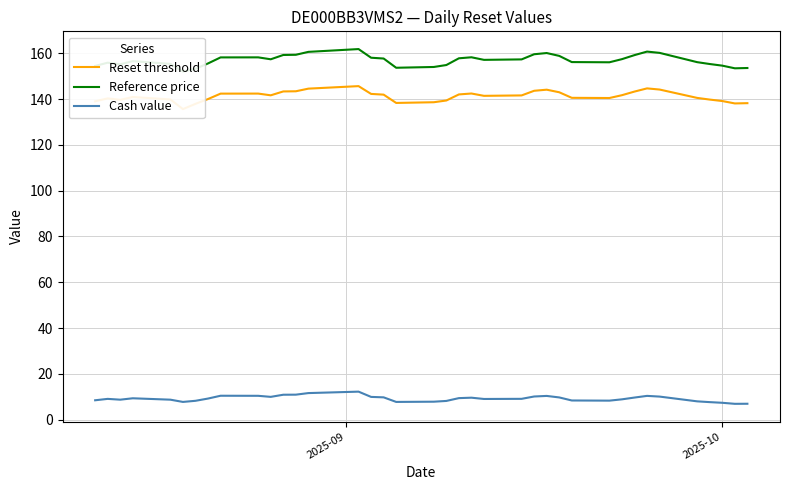

Rank the series by their maximum value, from lowest to highest.

Cash value, Reset threshold, Reference price